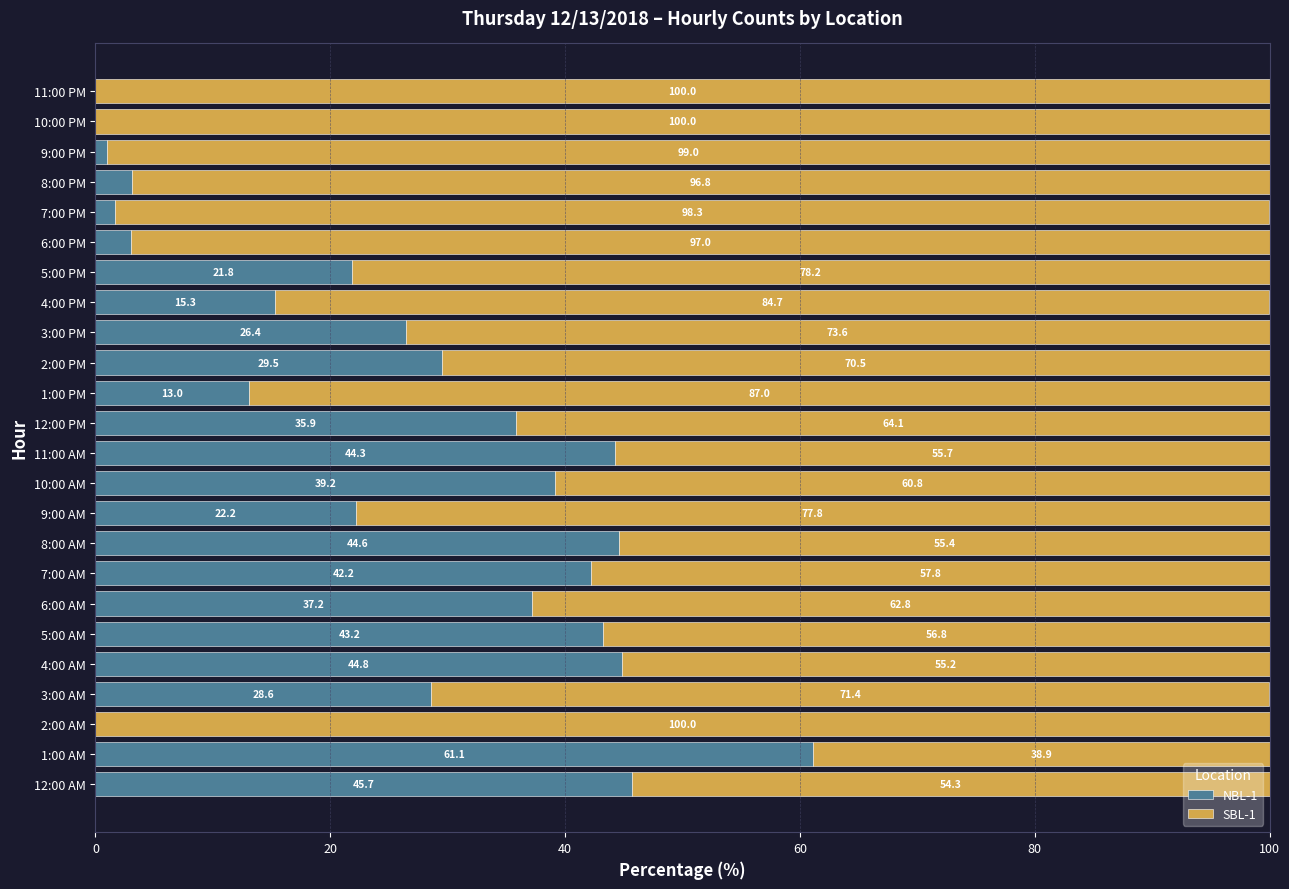

At which label does NBL-1 reach its peak?

1:00 AM